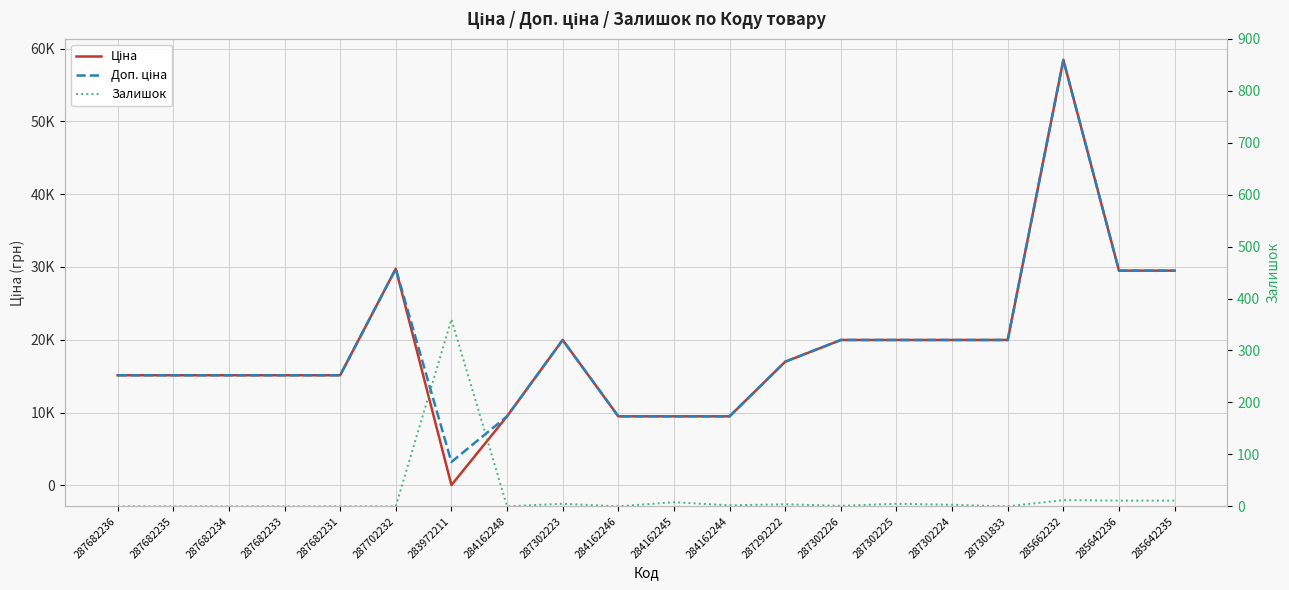

Which series has the largest total across all categories?

Доп. ціна